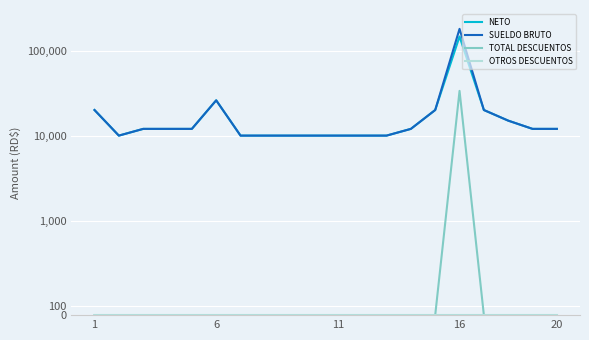

Which series has the largest total across all categories?

SUELDO BRUTO